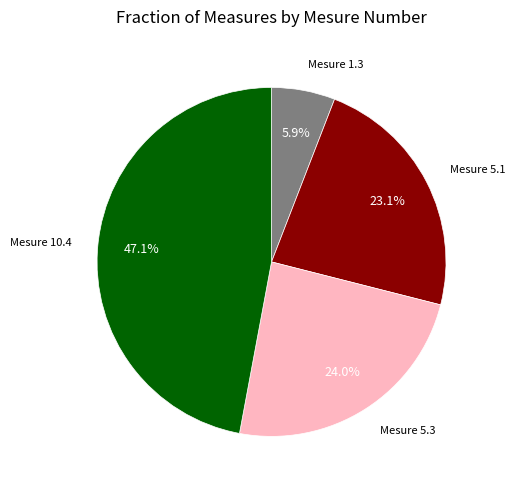

Is there any slice that represents more than half of the pie?

No